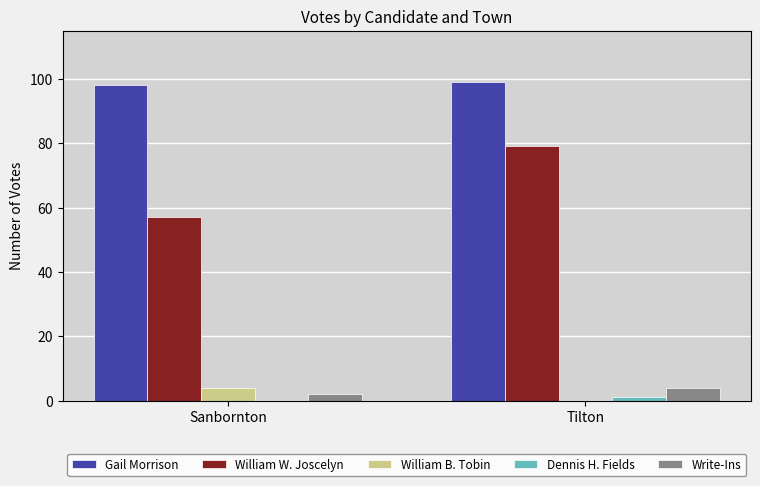

Which category has the highest value across all series?

Tilton